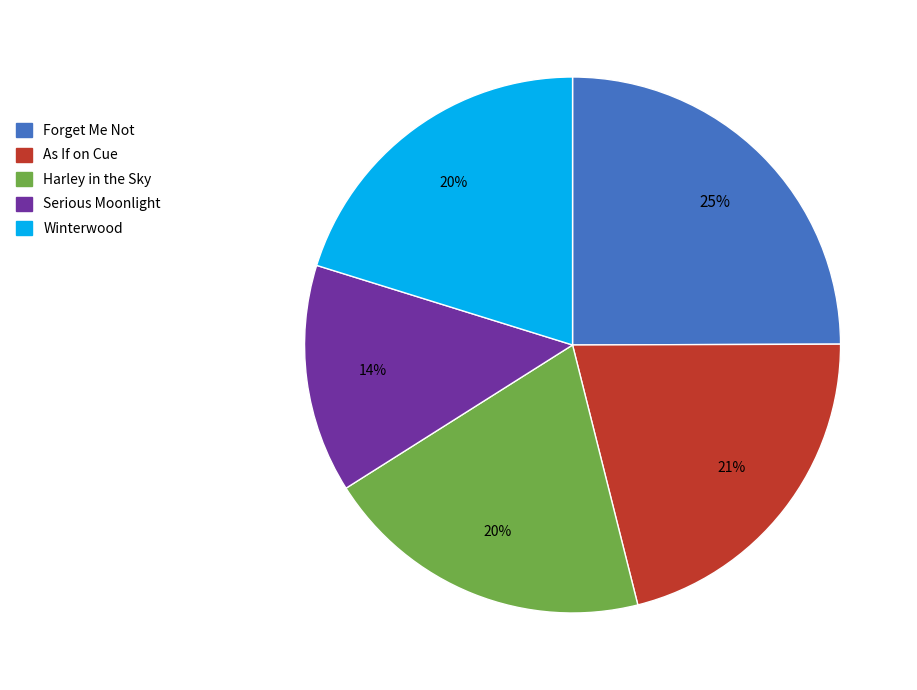

To the nearest percent, what percentage of the pie is Serious Moonlight?

14%